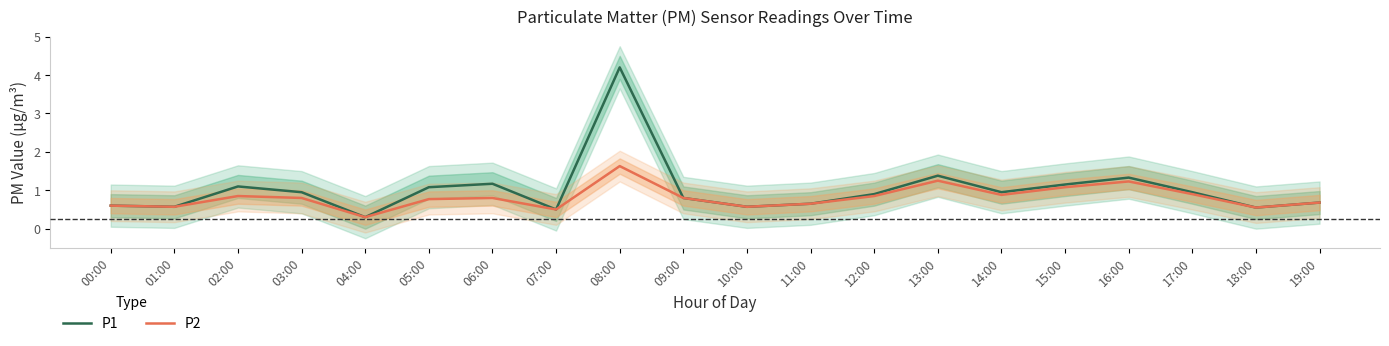

What value does the P1 series have at 18:00?

0.6